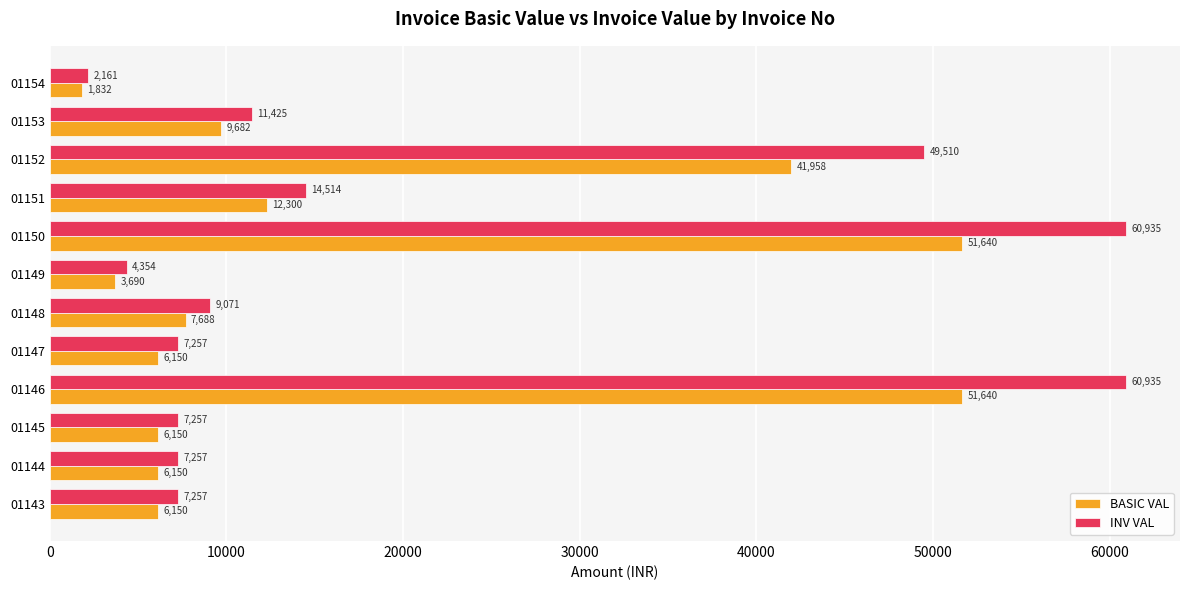

Rank the series at 01144 from highest to lowest value.

INV VAL, BASIC VAL